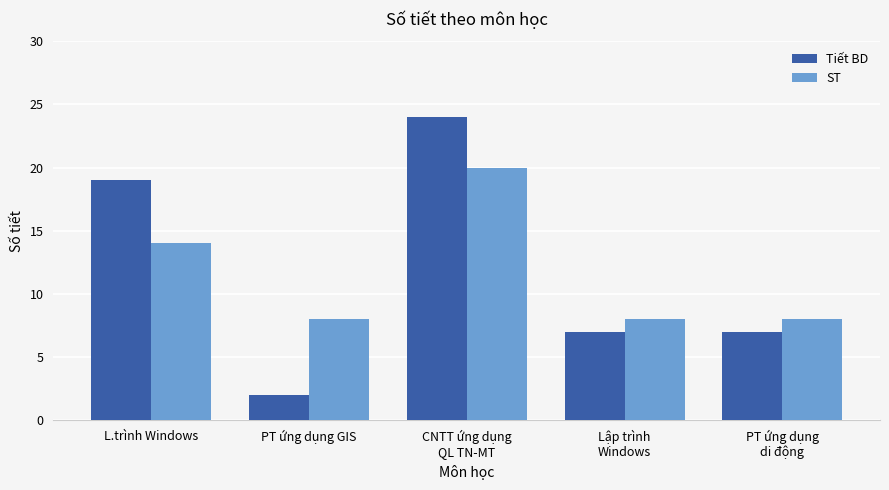

Is it true that ST equals 8 at PT ứng dụng
di động?

True